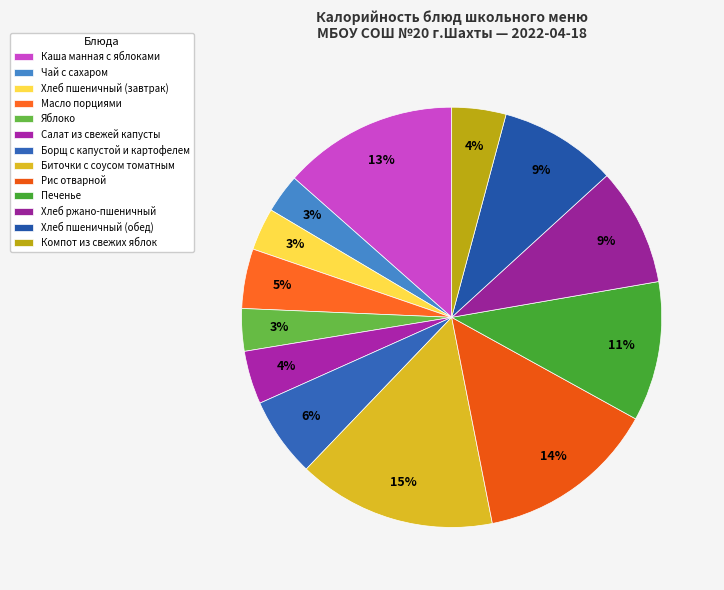

True or false: Борщ с капустой и картофелем accounts for 1% of the total.

False